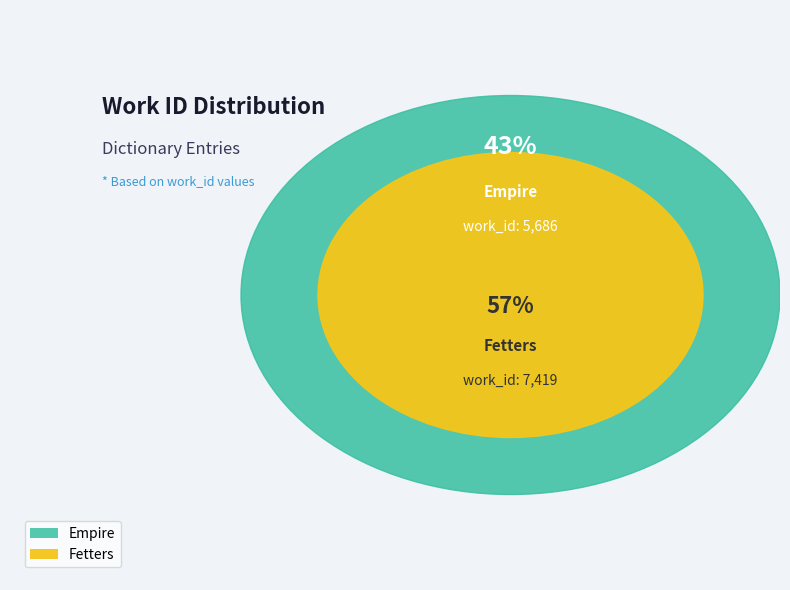

How many segments does this pie chart have?

2